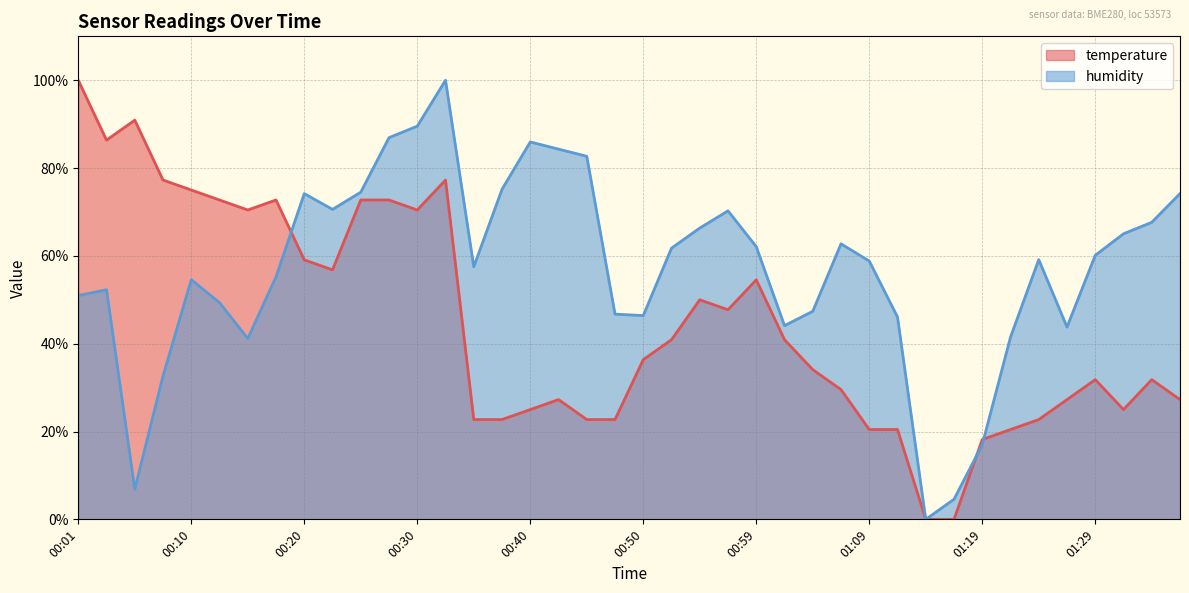

What is the label of the 4th point from the left?

00:08